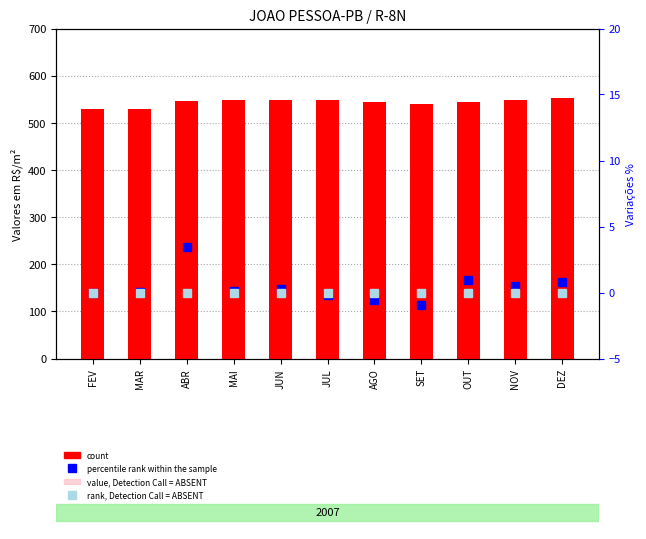

Where does the percentile rank within the sample series first go above 0?

MAR